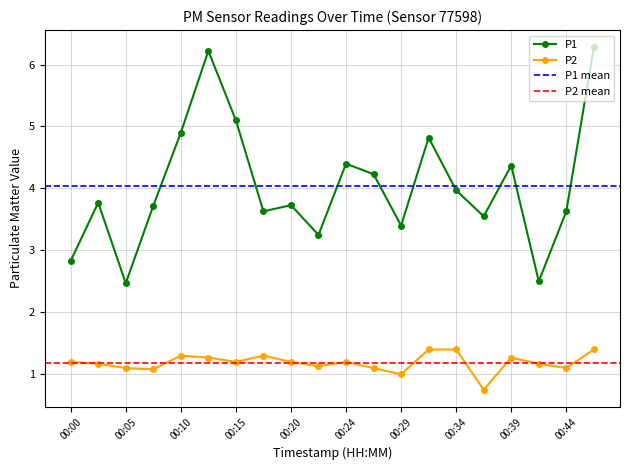

Rank the categories by P2 value from highest to lowest.

00:32, 00:34, 00:46, 00:10, 00:17, 00:12, 00:39, 00:00, 00:15, 00:20, 00:24, 00:03, 00:41, 00:22, 00:05, 00:27, 00:44, 00:07, 00:29, 00:37